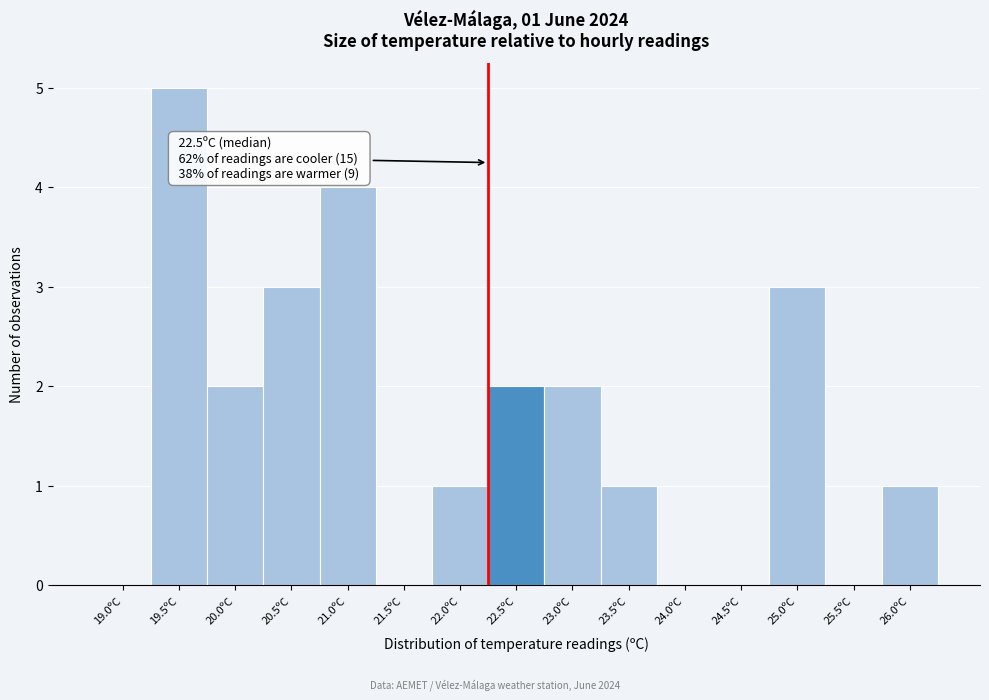

Reading left to right, extract all data points from this chart.

19.0ºC=0	19.5ºC=5	20.0ºC=2	20.5ºC=3	21.0ºC=4	21.5ºC=0	22.0ºC=1	22.5ºC=2	23.0ºC=2	23.5ºC=1	24.0ºC=0	24.5ºC=0	25.0ºC=3	25.5ºC=0	26.0ºC=1